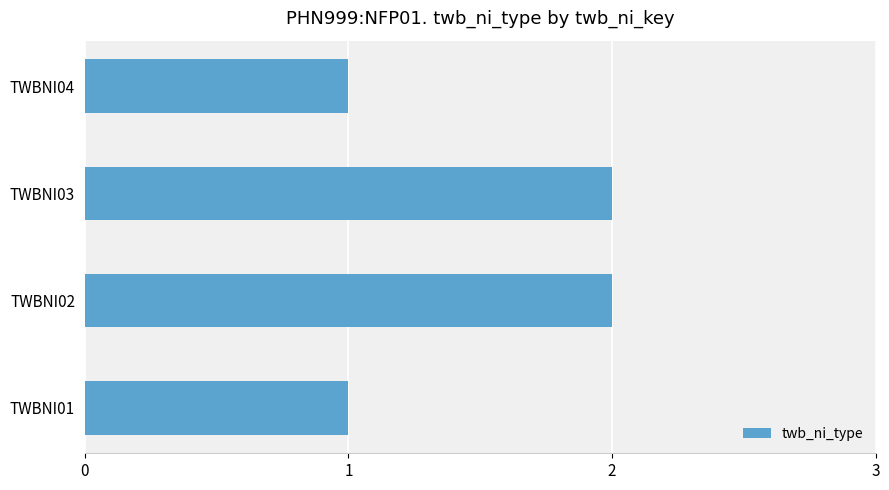

Reading bottom to top, list all the values displayed in this chart.

1	2	2	1